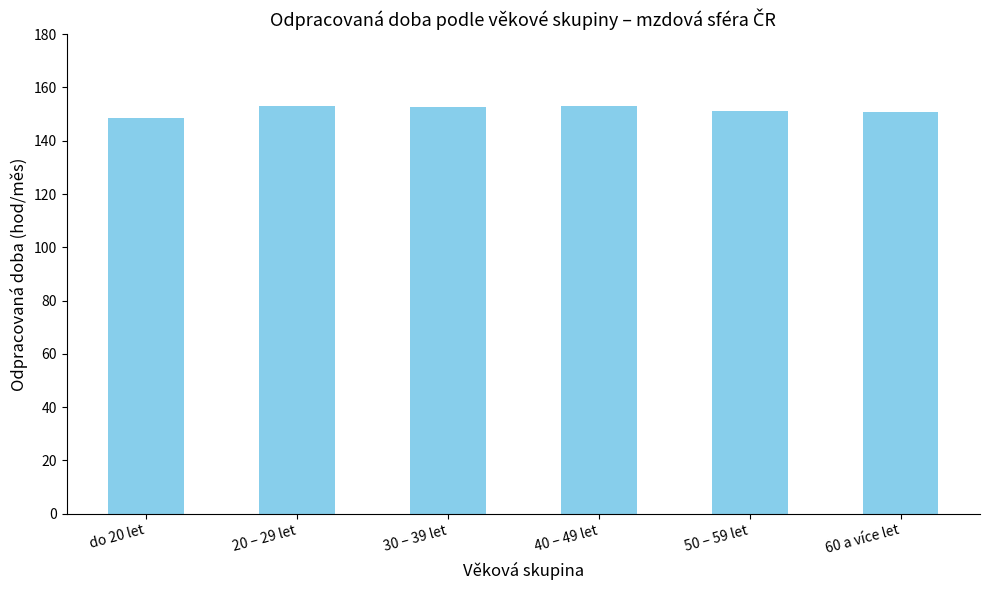

How many values are between 150 and 152?

2